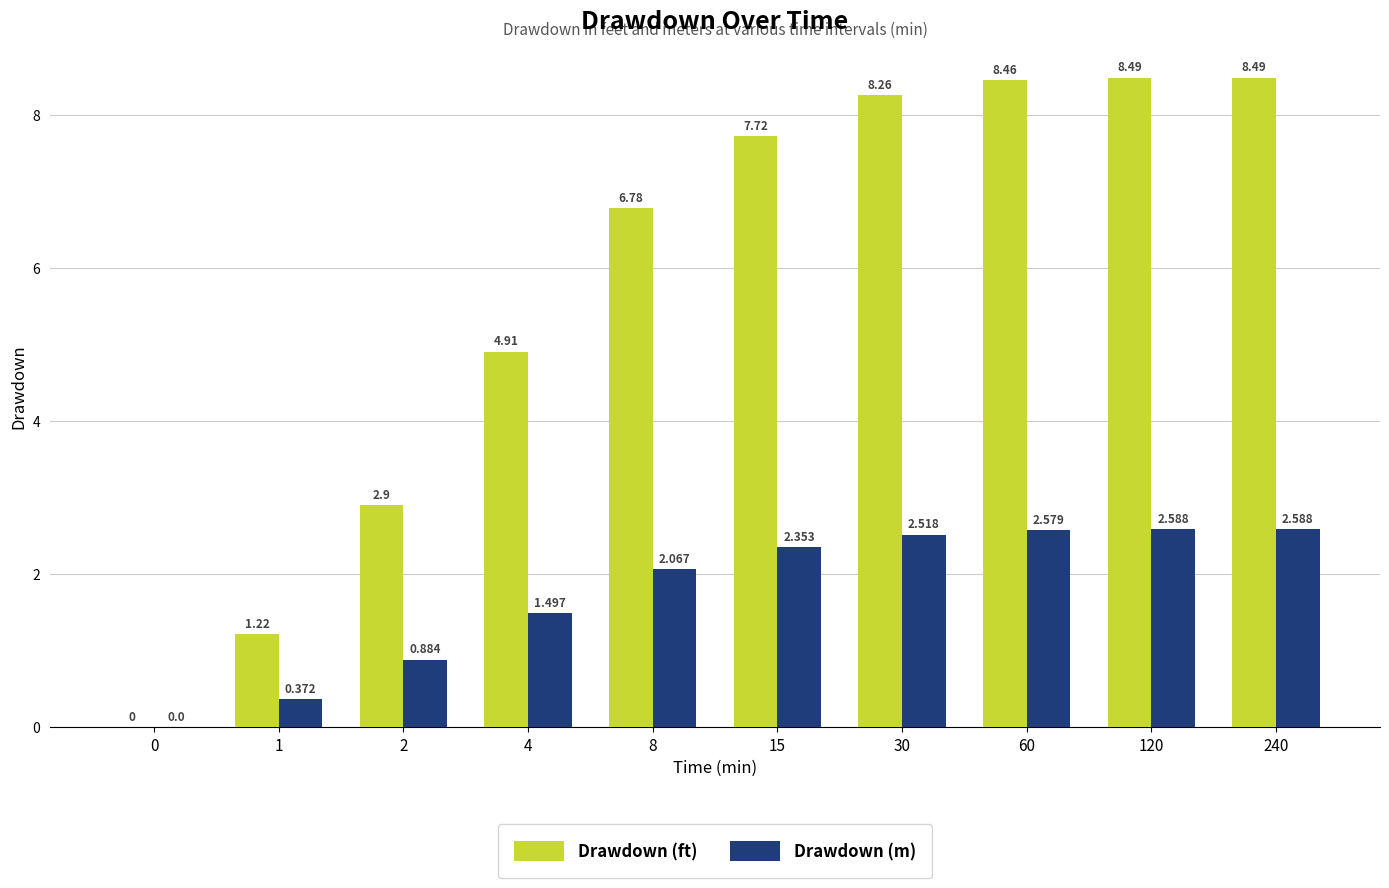

How many groups of bars are there?

10